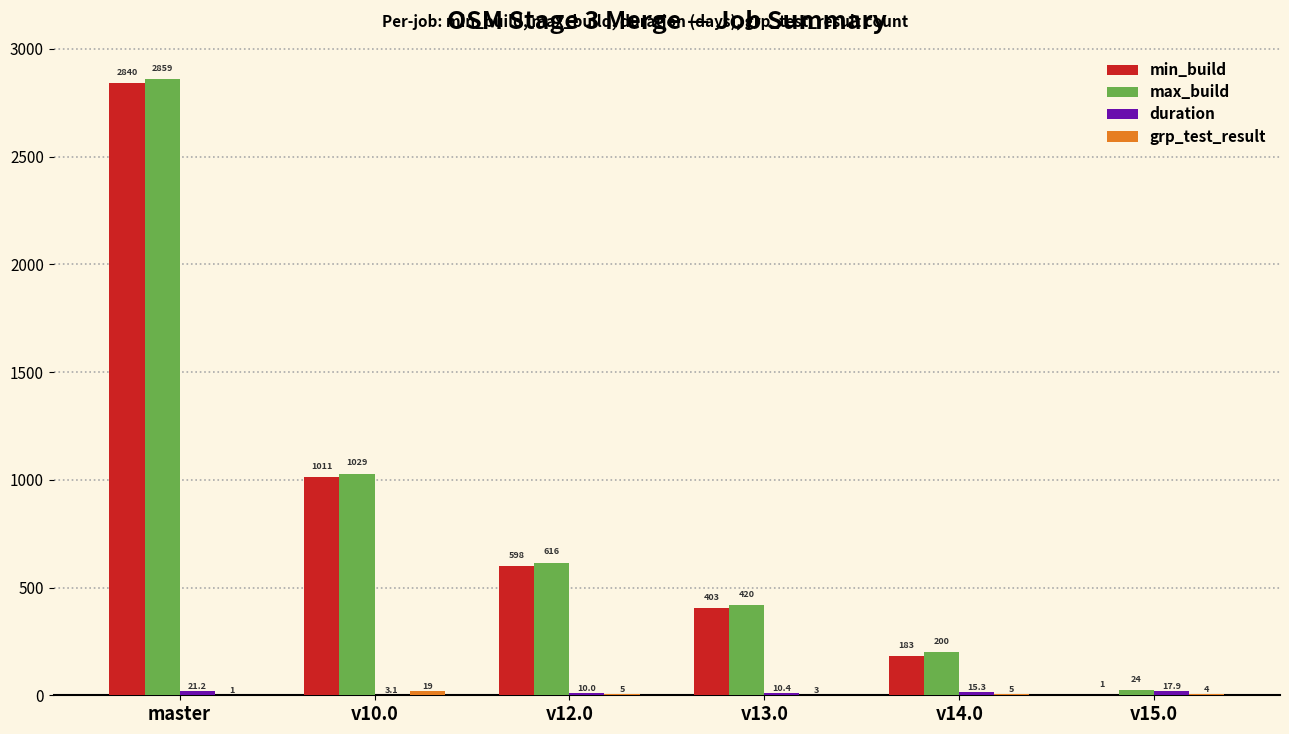

How many distinct data groups are displayed?

4